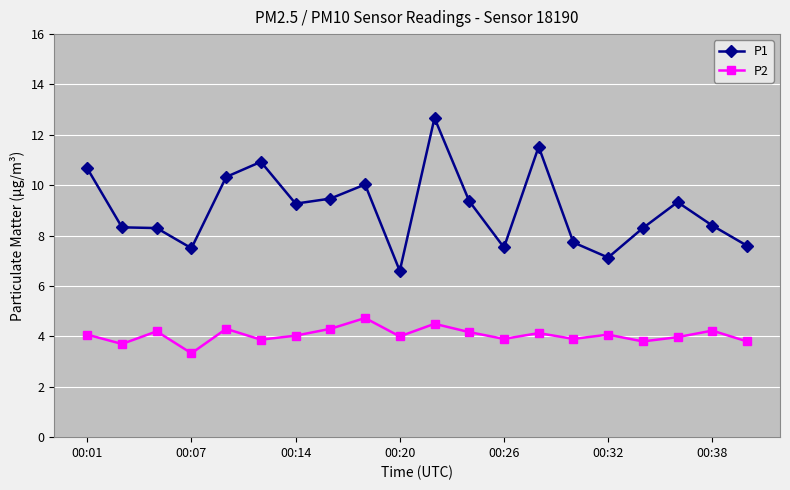

What is the difference between the maximum and minimum values in the P2 series?

1.4